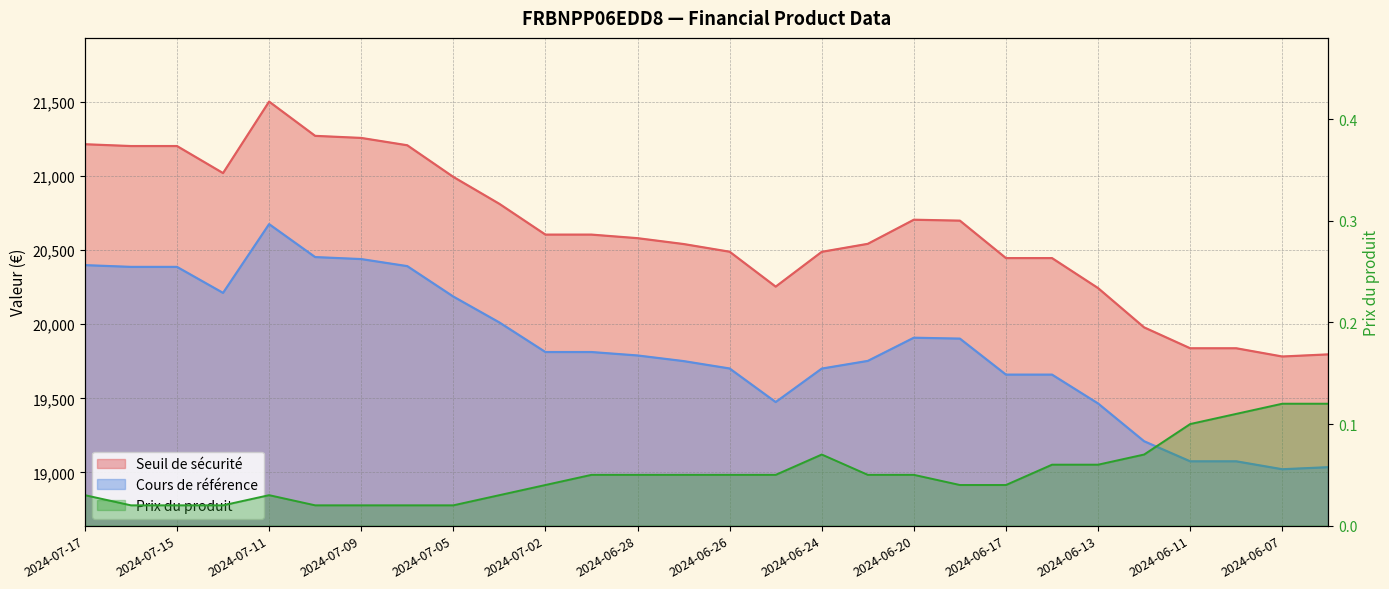

How many lines are shown in the chart?

3